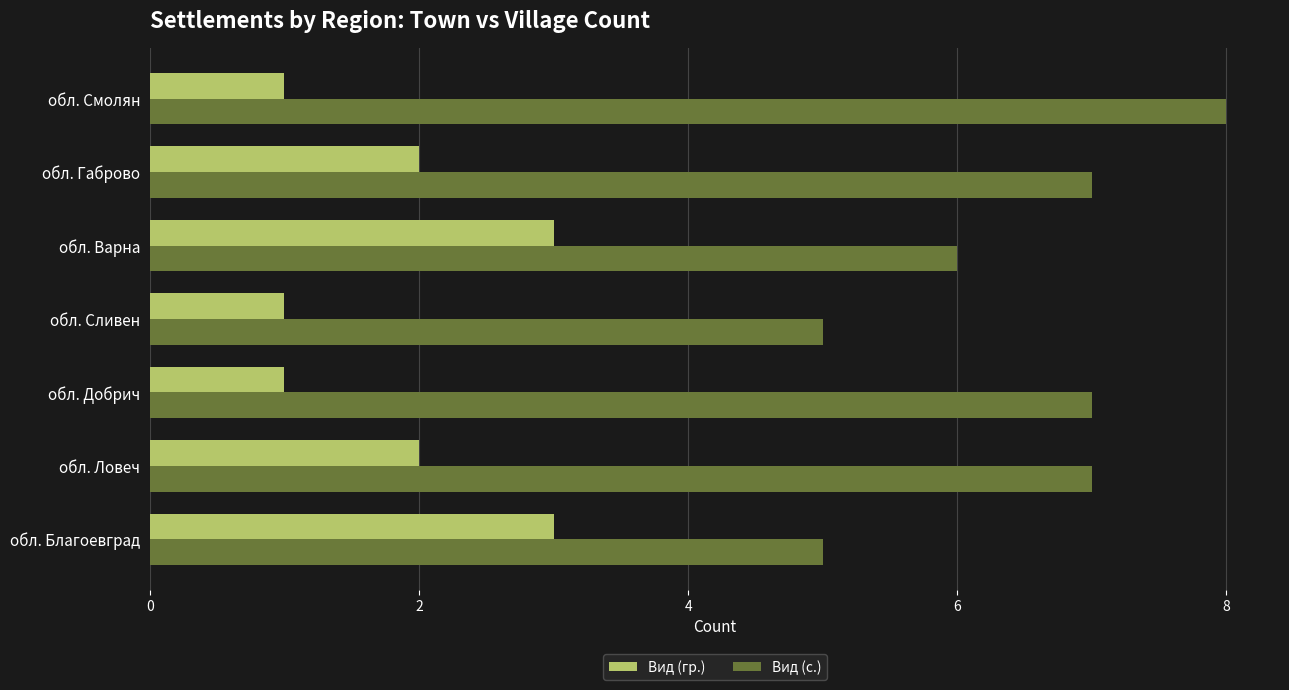

What is the maximum value shown in the chart?

8